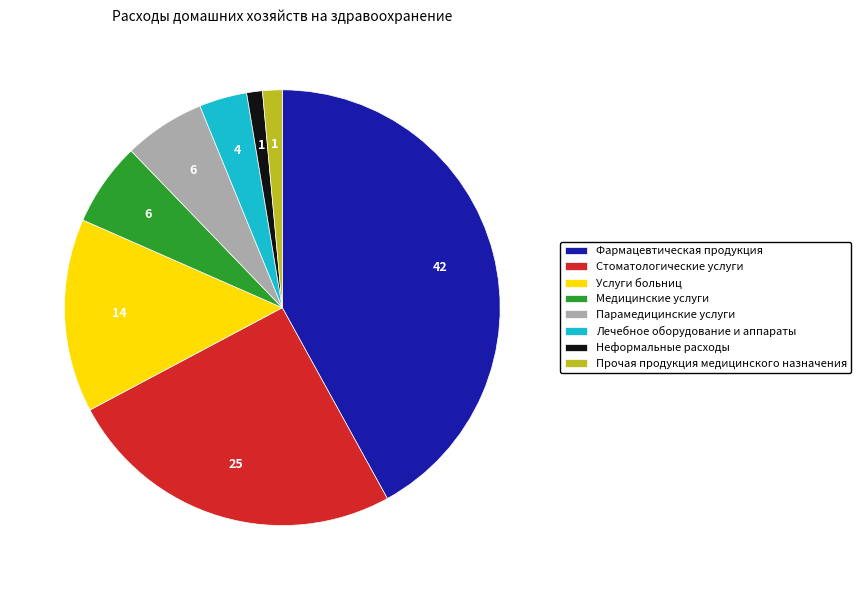

Which category has the biggest portion of the pie?

Фармацевтическая продукция